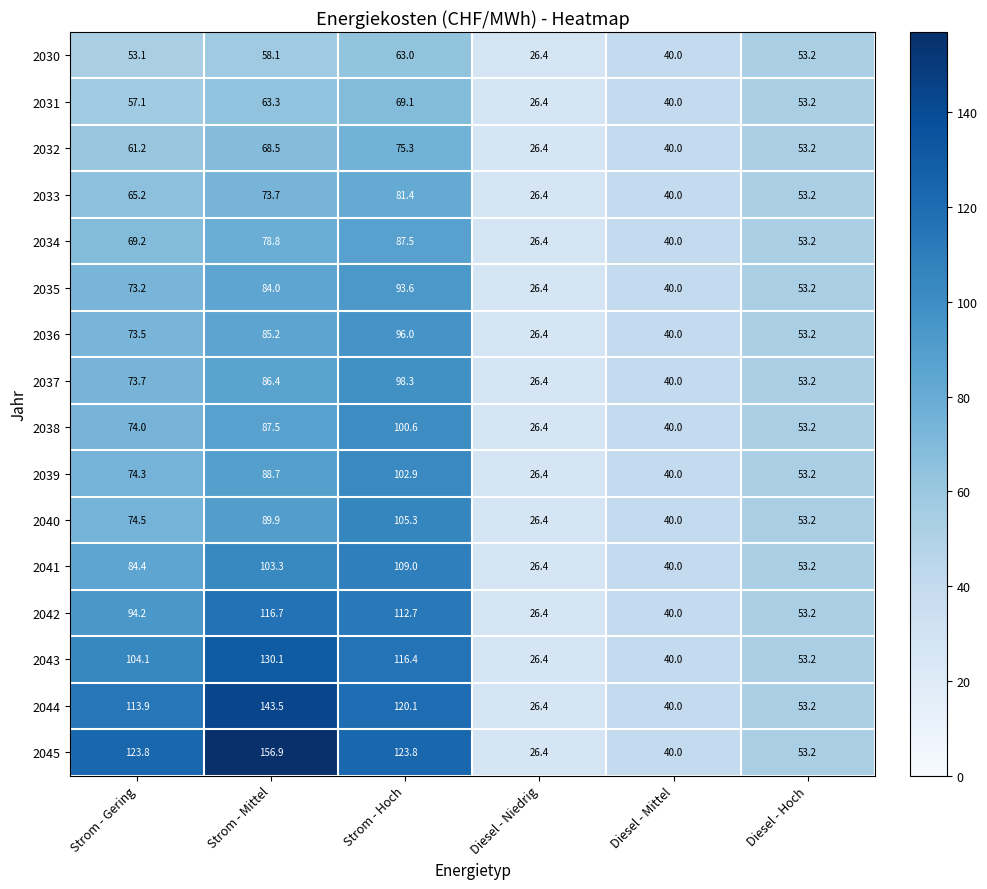

At which label does 2042 reach its peak?

Strom - Mittel